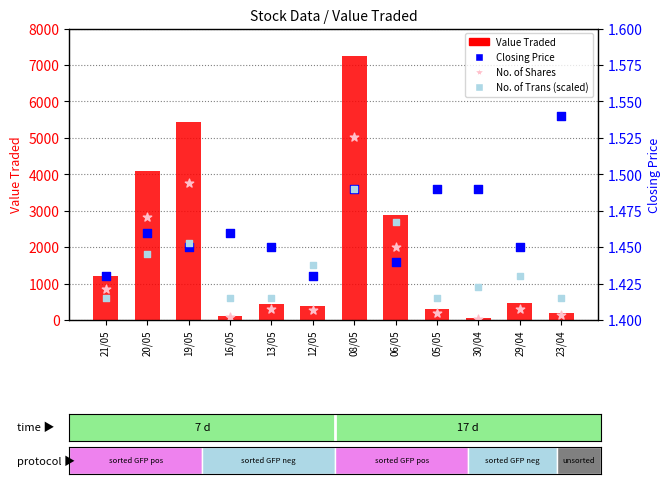

What are all the series names shown in the legend?

Value Traded, Closing Price, No. of Shares, No. of Trans (scaled)